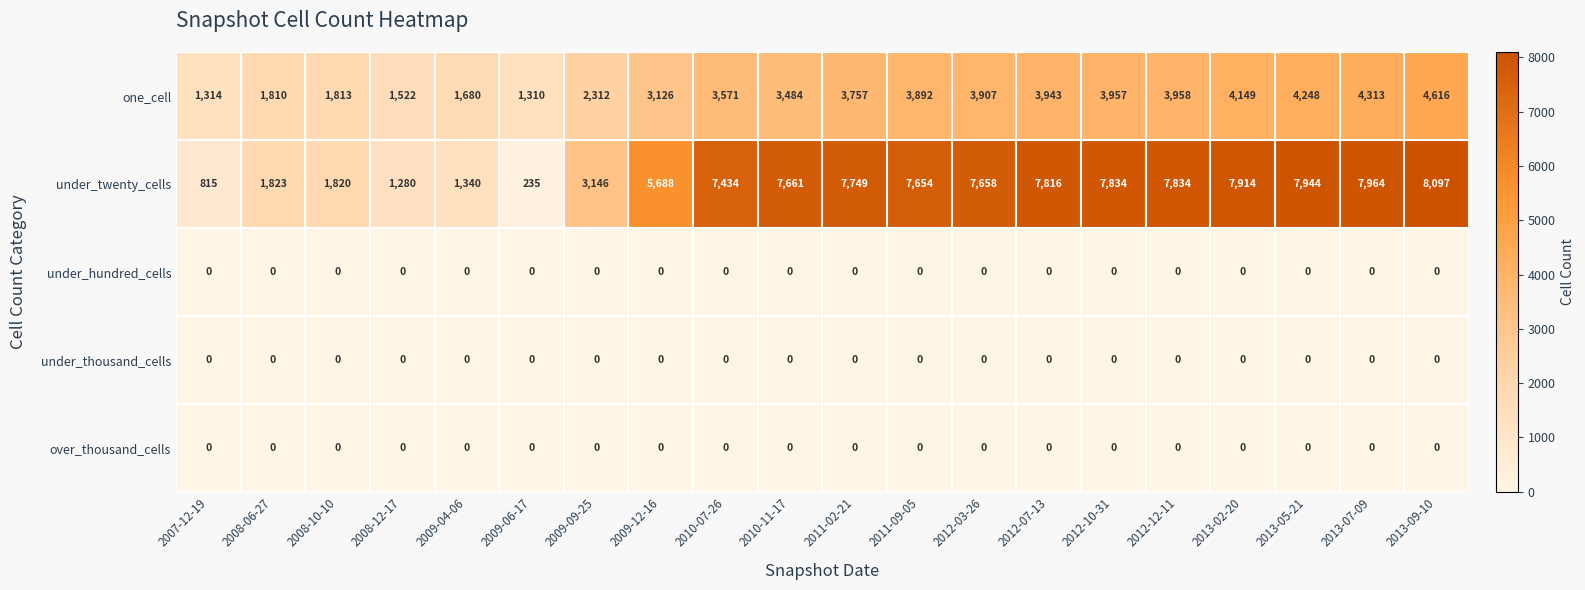

What is the spread (max minus min) of values at 2009-06-17?

1310